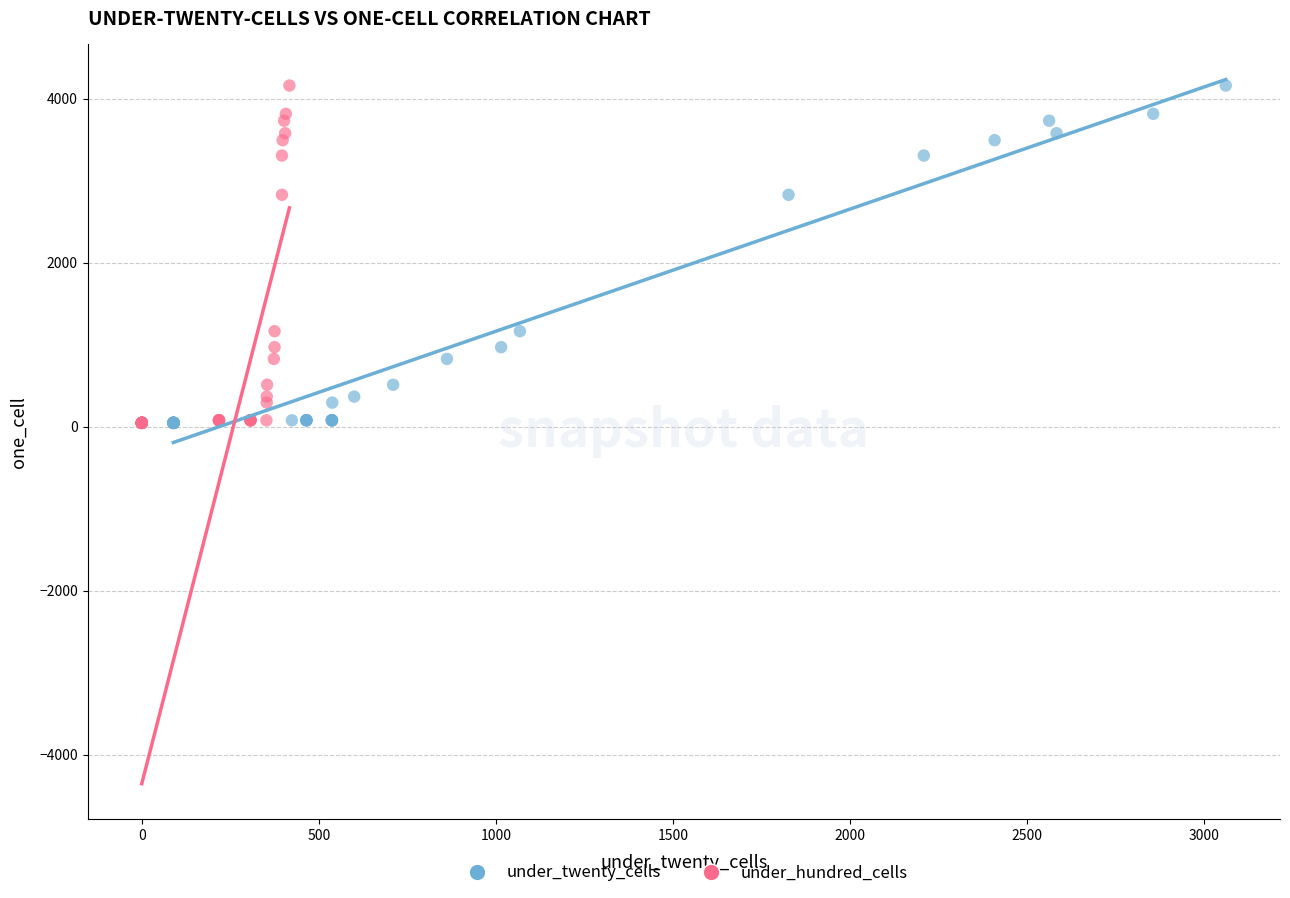

What are all the series names shown in the legend?

under_twenty_cells, under_hundred_cells